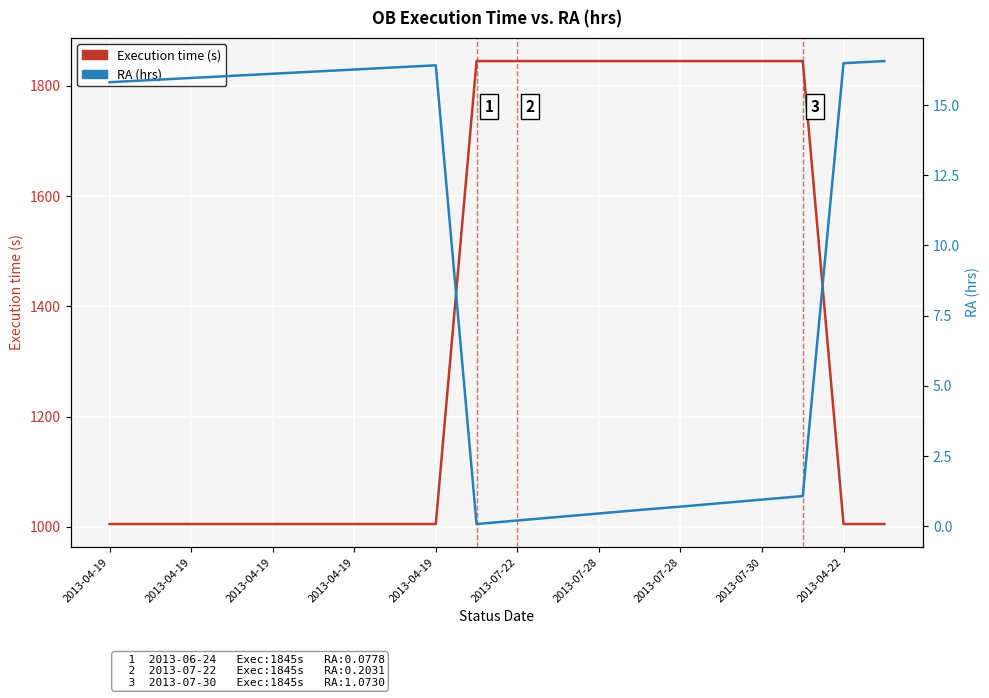

At how many categories does at least one series exceed 291?

20